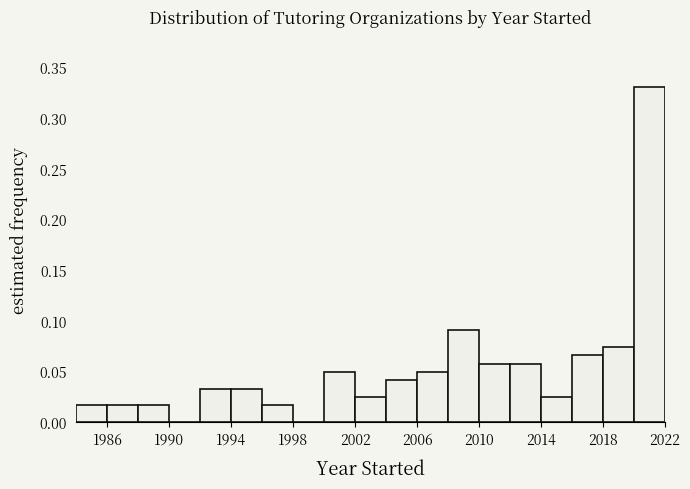

Over which range of the x-axis is the bar tallest?

2020 to 2022